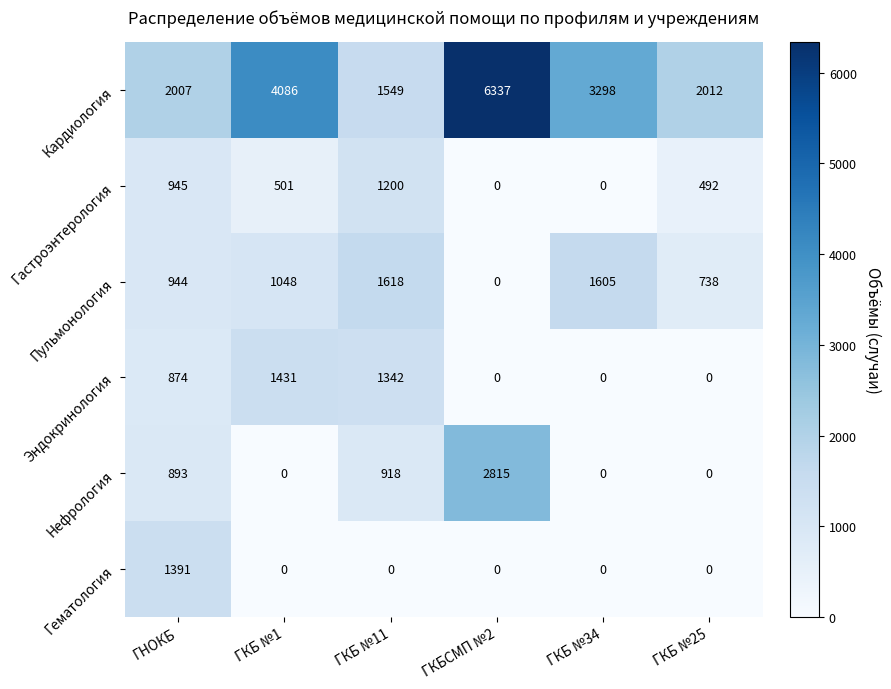

Rank the series by their maximum value, from lowest to highest.

Гастроэнтерология, Гематология, Эндокринология, Пульмонология, Нефрология, Кардиология